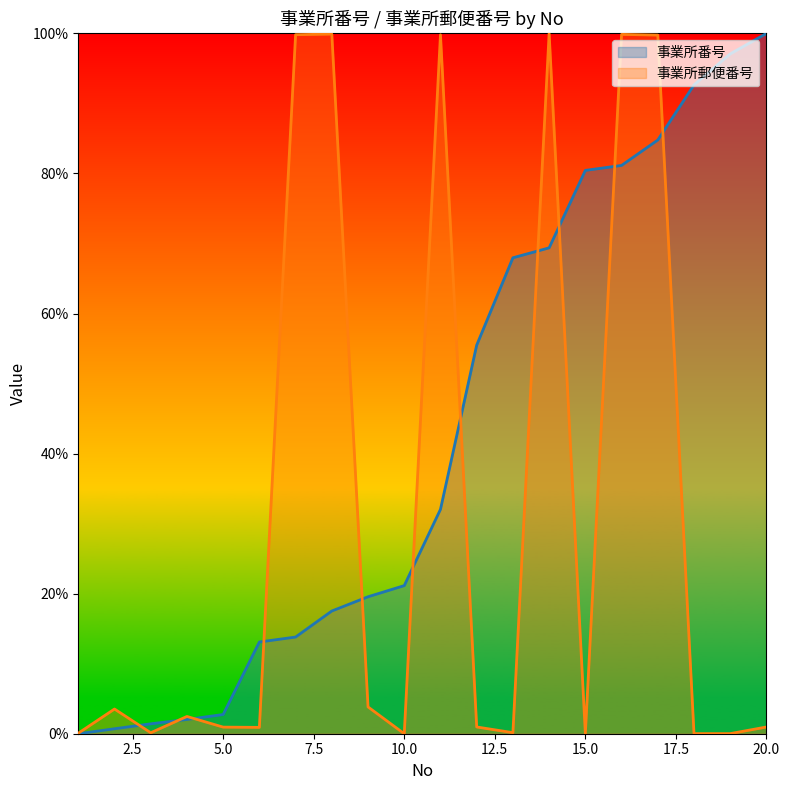

What is the difference between the maximum and minimum values in the 事業所番号 series?

100.0